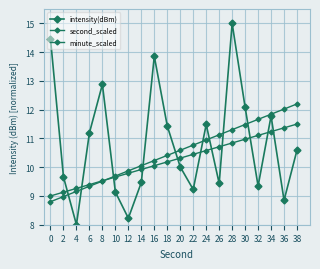

The second_scaled series shows 9.0 at 0. True or false?

True